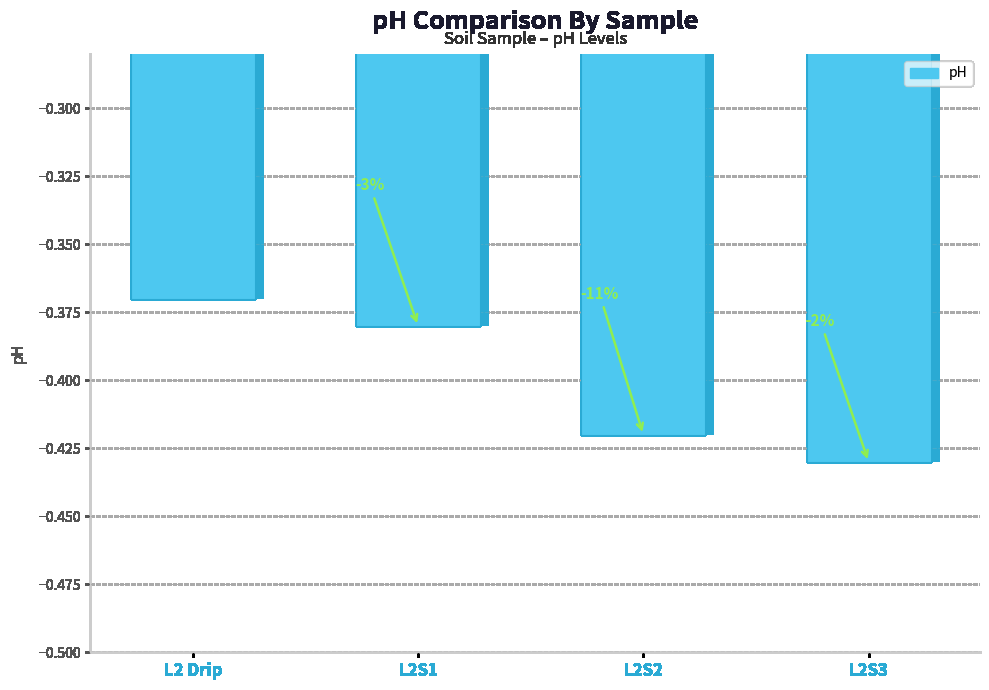

Reading left to right, what are all the values shown in this chart?

-0.4	-0.4	-0.4	-0.4